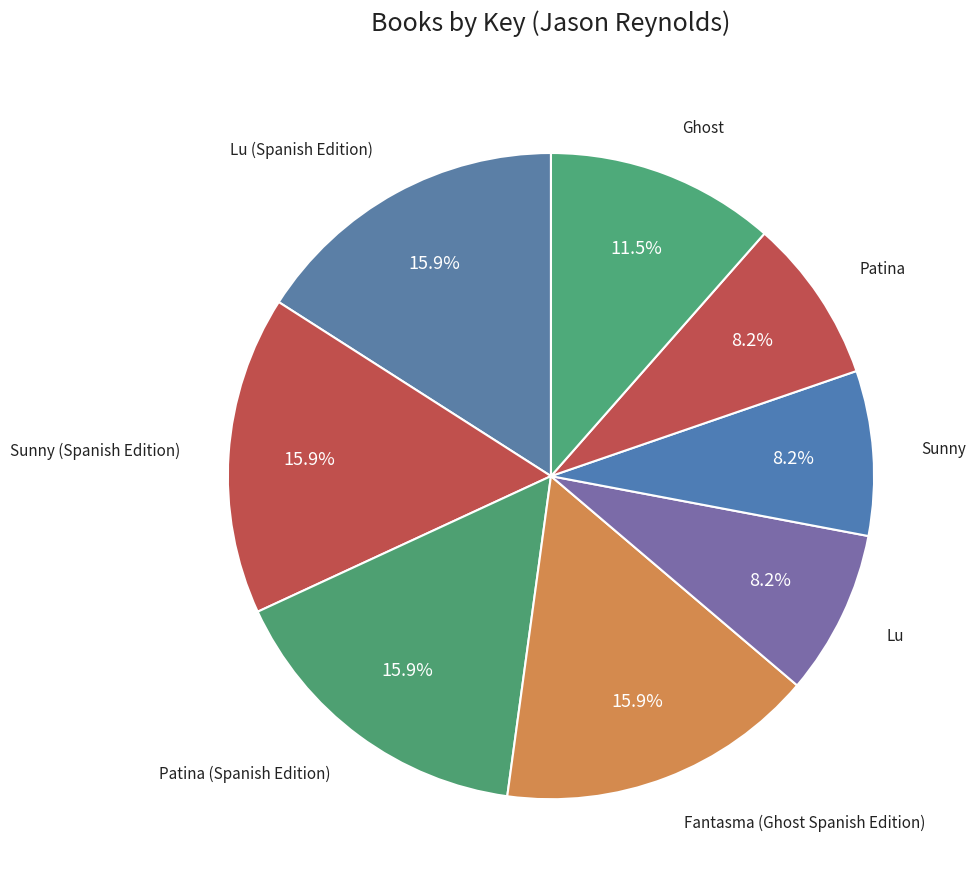

Rank the categories by value from highest to lowest.

Lu (Spanish Edition), Sunny (Spanish Edition), Patina (Spanish Edition), Fantasma (Ghost Spanish Edition), Ghost, Lu, Sunny, Patina